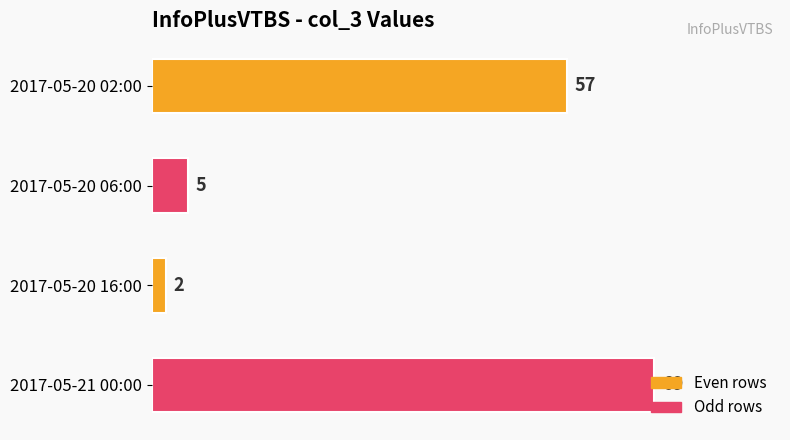

The value at 2017-05-20 02:00 is 57. True or false?

True